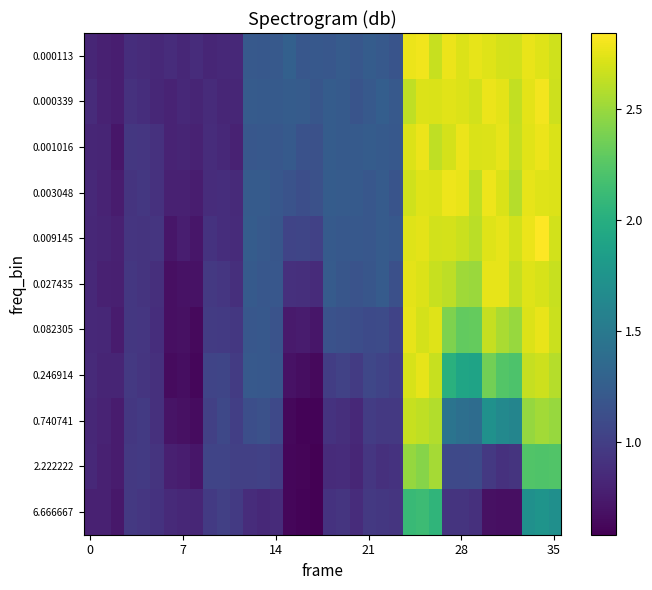

Rank the series by their maximum value, from lowest to highest.

6.666667, 2.222222, 0.740741, 0.246914, 0.027435, 0.082305, 0.001016, 0.003048, 0.000113, 0.000339, 0.009145